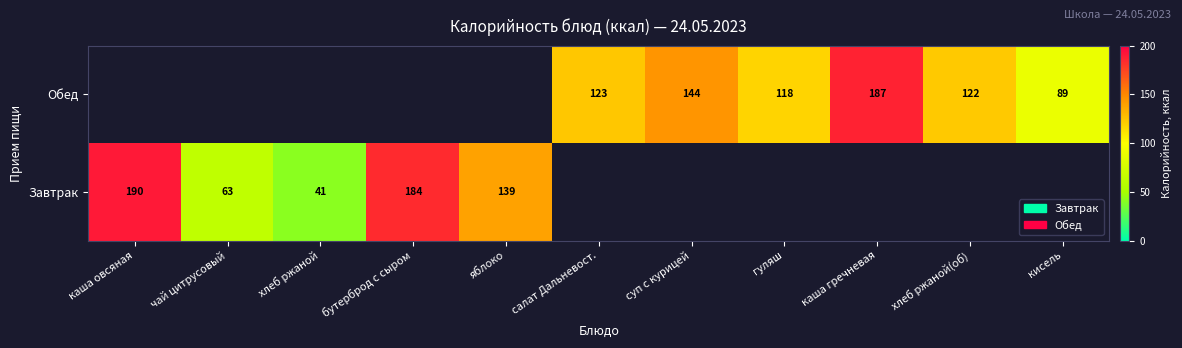

At which category does the chart reach its minimum across all series?

кисель